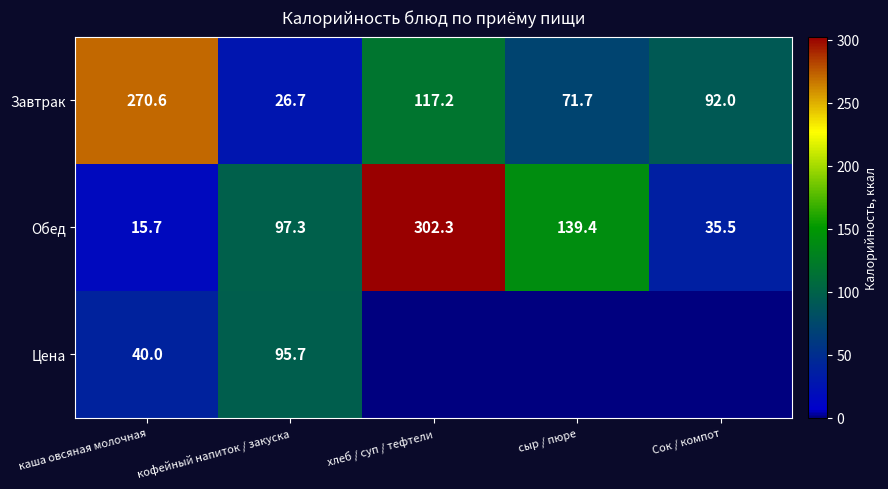

At which label does Обед first exceed 97?

кофейный напиток / закуска